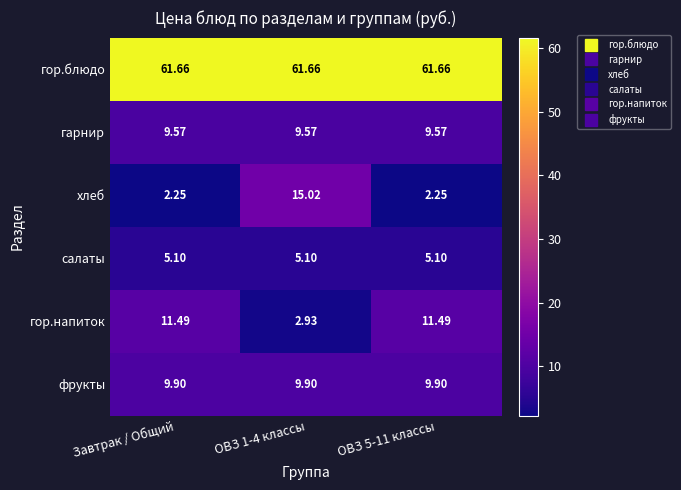

Rank the series at ОВЗ 5-11 классы from highest to lowest value.

гор.блюдо, гор.напиток, фрукты, гарнир, салаты, хлеб